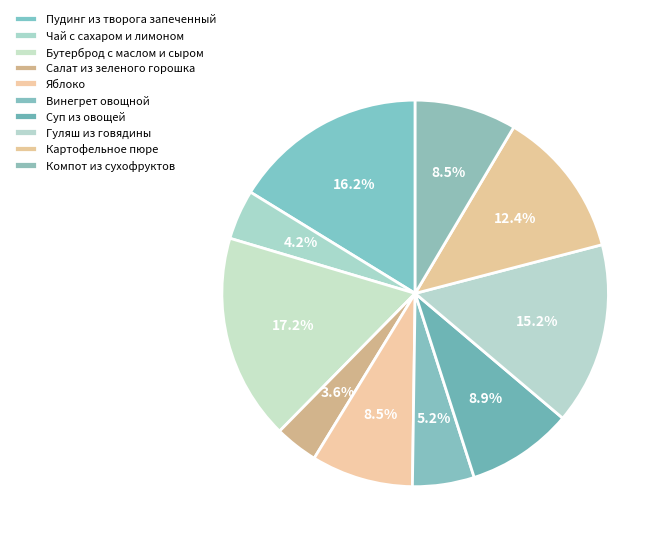

What percentage is the Гуляш из говядины slice, to the nearest percent?

15%